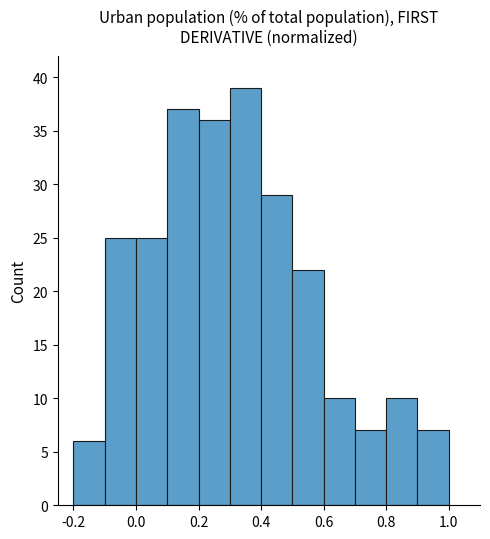

Reading left to right, list every bar in this chart as the range it spans on the x-axis followed by its height. The values are not printed on the chart, so give them approximately, as read against the axis.

-0.2 to -0.1: 6
-0.1 to 0.0: 25
0.0 to 0.1: 25
0.1 to 0.2: 37
0.2 to 0.3: 36
0.3 to 0.4: 39
0.4 to 0.5: 29
0.5 to 0.6: 22
0.6 to 0.7: 10
0.7 to 0.8: 7
0.8 to 0.9: 10
0.9 to 1.0: 7